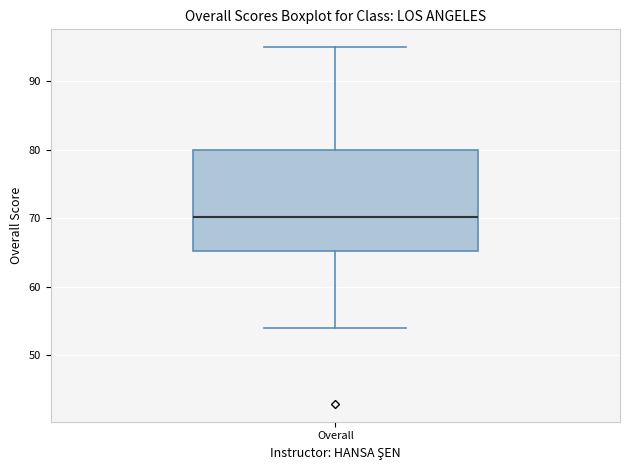

Transcribe this box plot: give where the median line is, the range the box spans, and where the two whiskers end, as read against the y-axis. The values are not printed on the chart, so give them approximately, as read against the axis.

median 70, box 65 to 80, whiskers 54 to 95